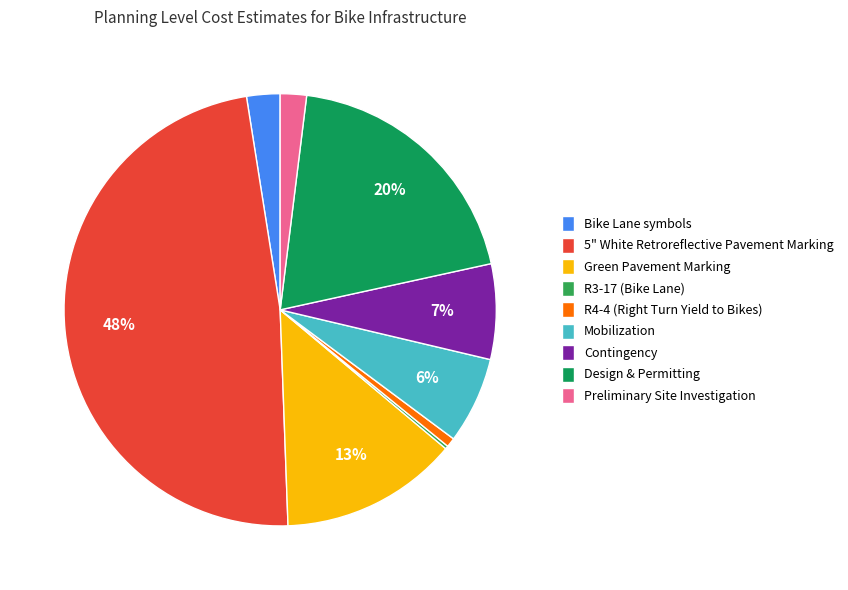

How many slices are in this pie chart?

9